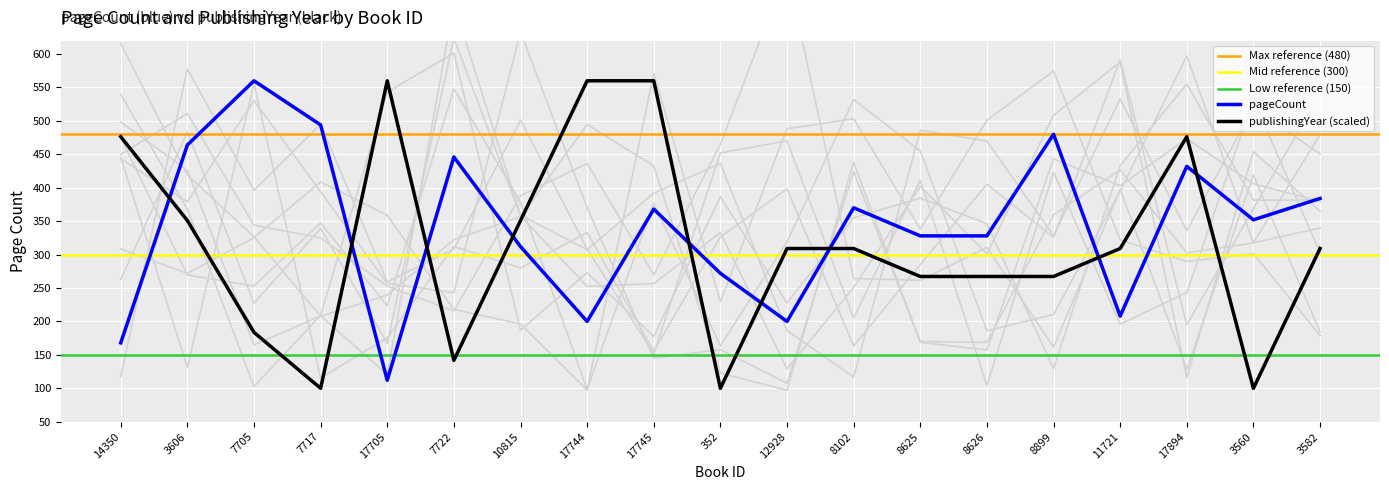

Which has a higher value, 352 or 8626?

8626